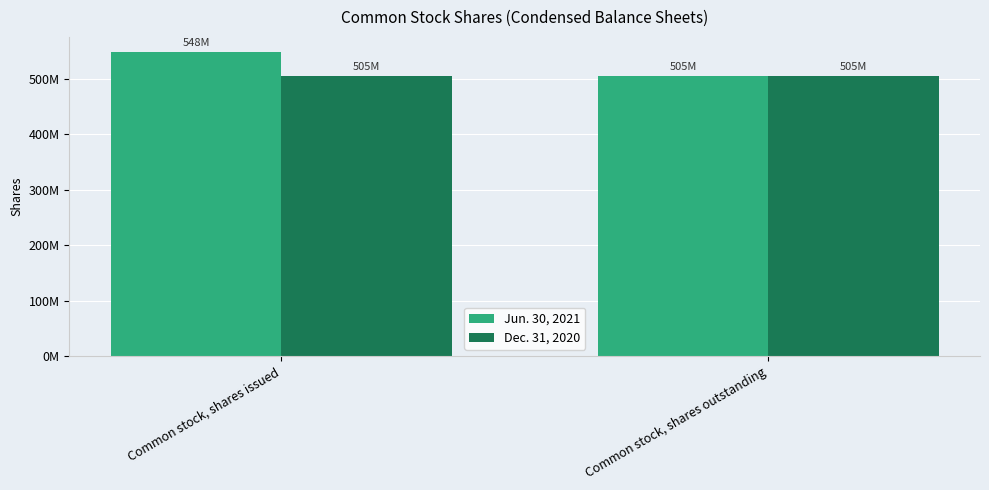

Are the bars grouped side by side (vs. stacked)?

Yes